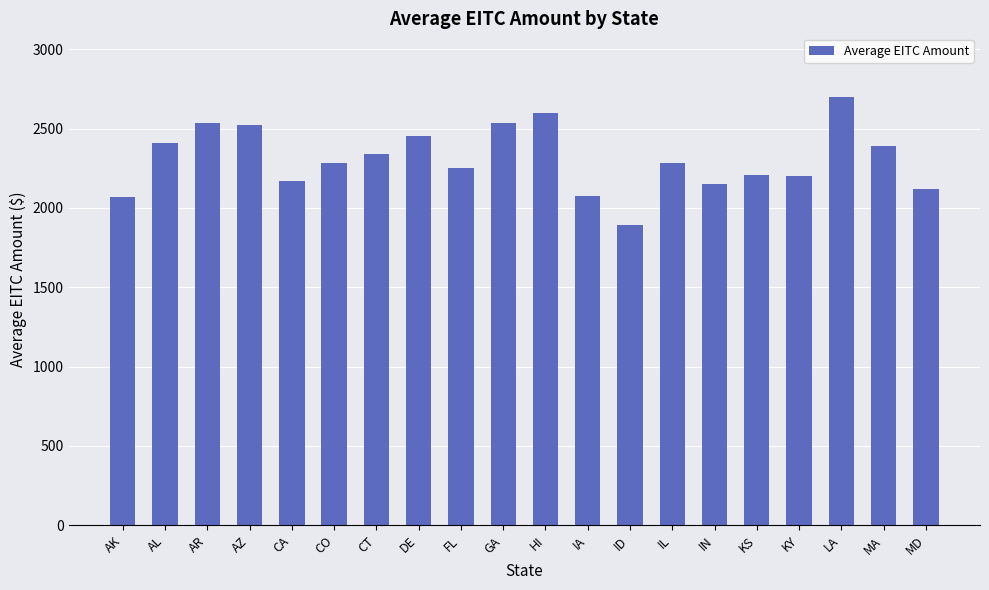

Which label corresponds to the largest value in the chart?

LA